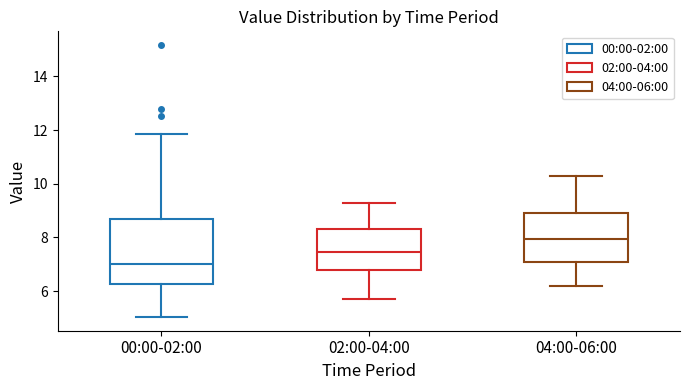

Which box is the tallest, from its lower edge to its upper edge?

00:00-02:00